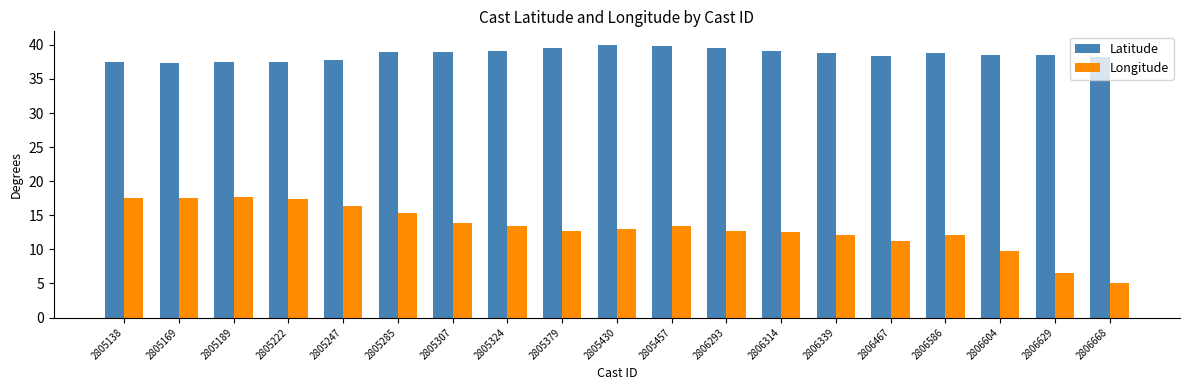

What value does the Latitude series have at 2805189?

37.5